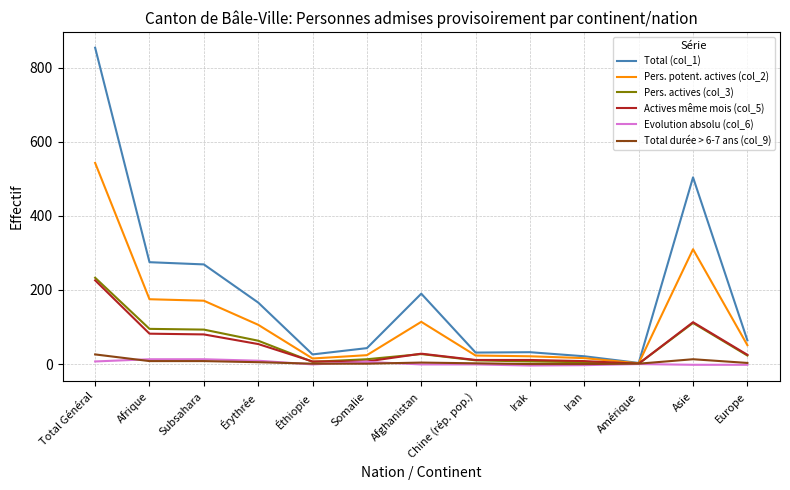

True or false: Total (col_1) has a value of 854 at Total Général.

True